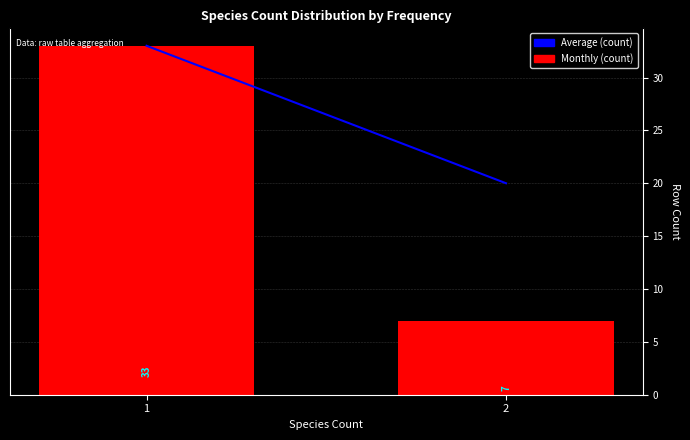

Between 2 and 1, which is larger?

1